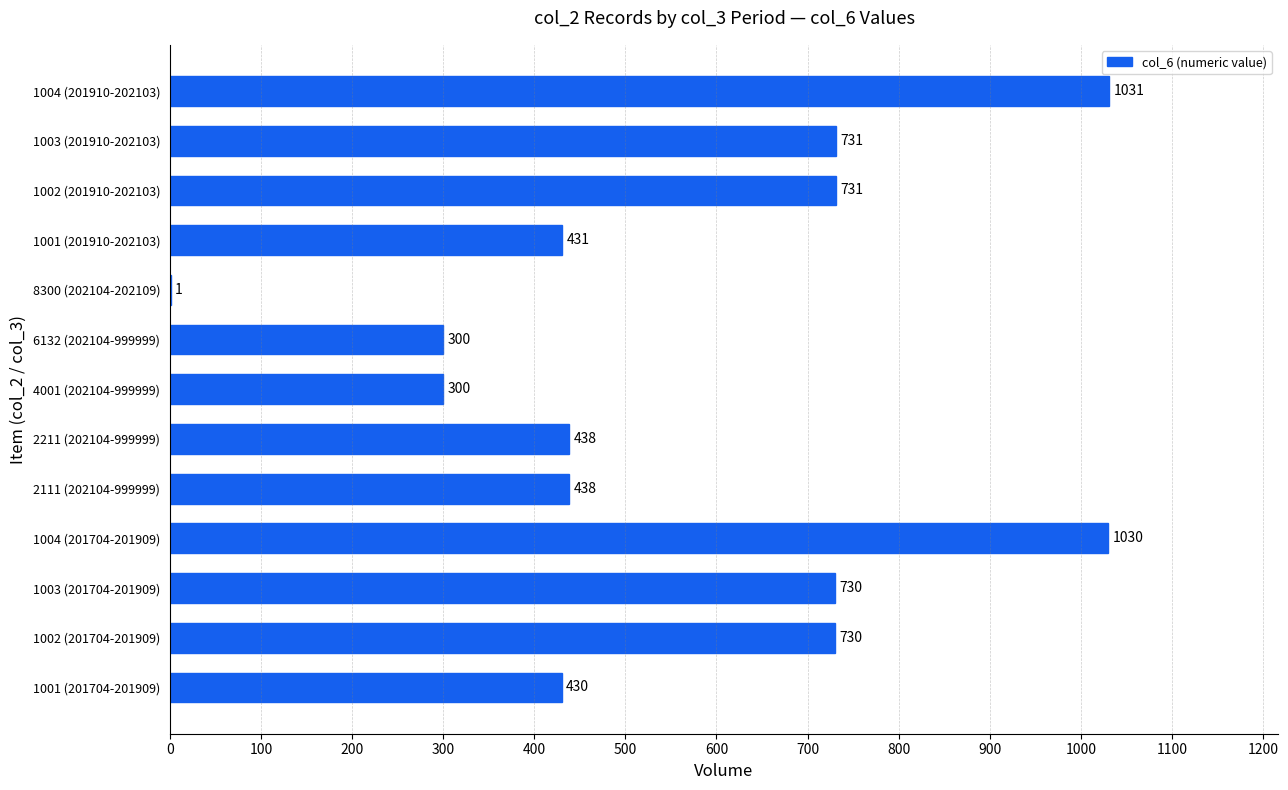

True or false: the data shows 1 at 8300 (202104-202109).

True